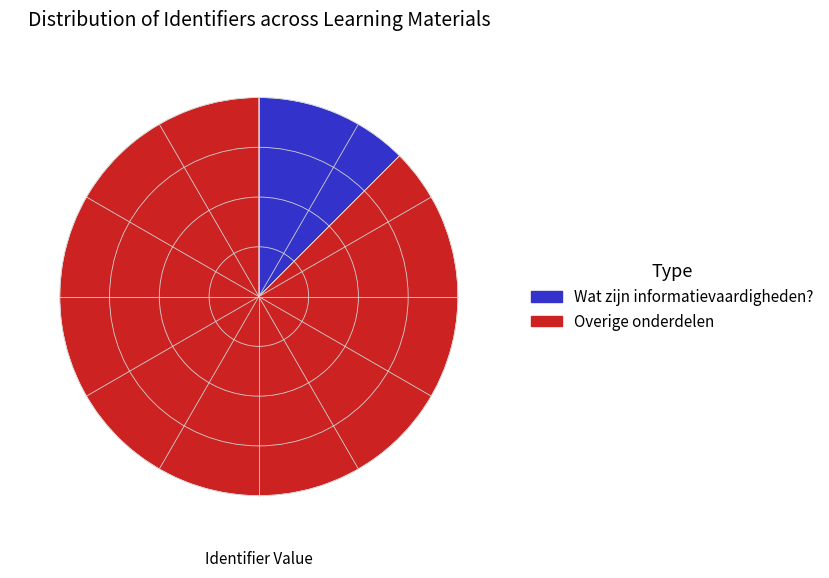

Which slice is the largest?

Overige onderdelen